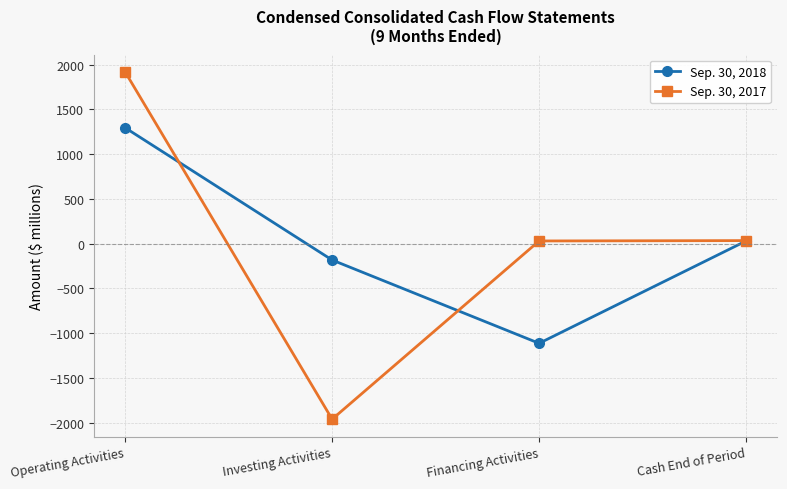

In Sep. 30, 2018, how many points are lower than both neighbors (excluding endpoints)?

1